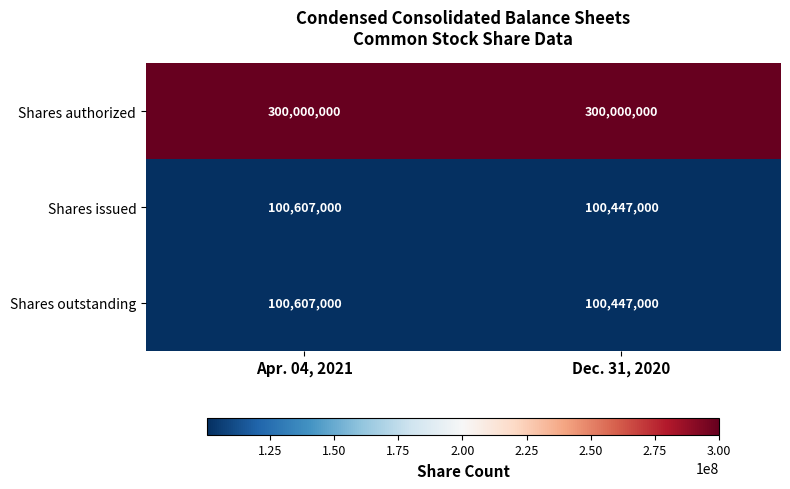

Reading left to right, extract all data points from this chart.

Shares authorized: 300000000	300000000
Shares issued: 100607000	100447000
Shares outstanding: 100607000	100447000